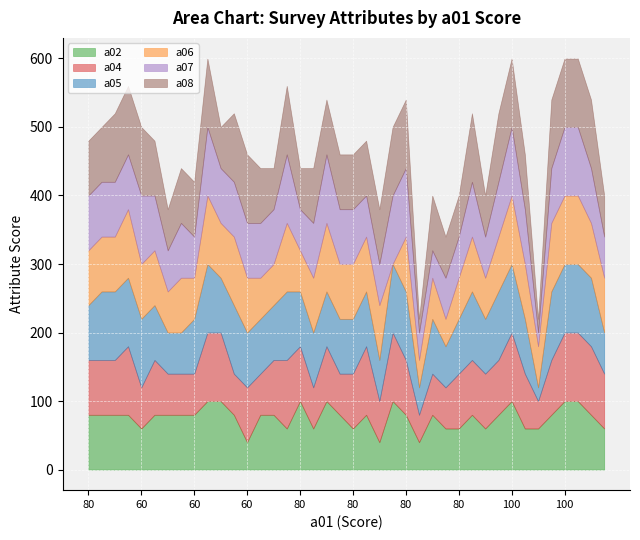

At which category is the sum across all series the highest?

100